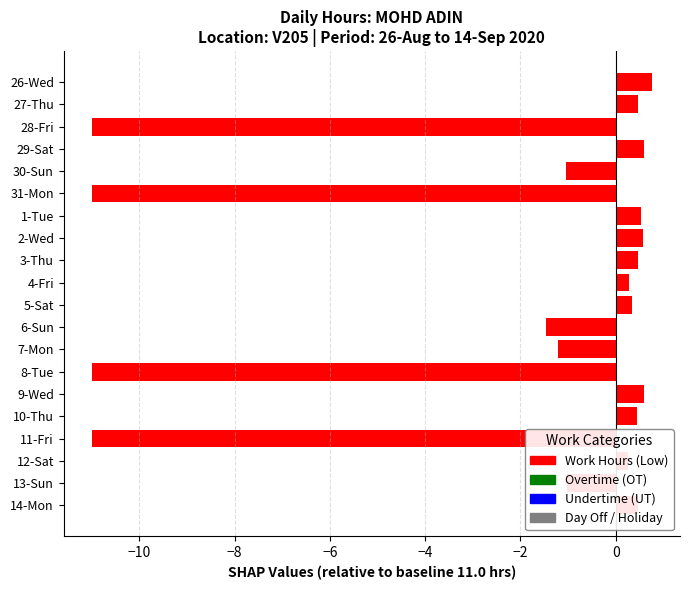

What is the change in value from 27-Thu to 30-Sun?

-1.5